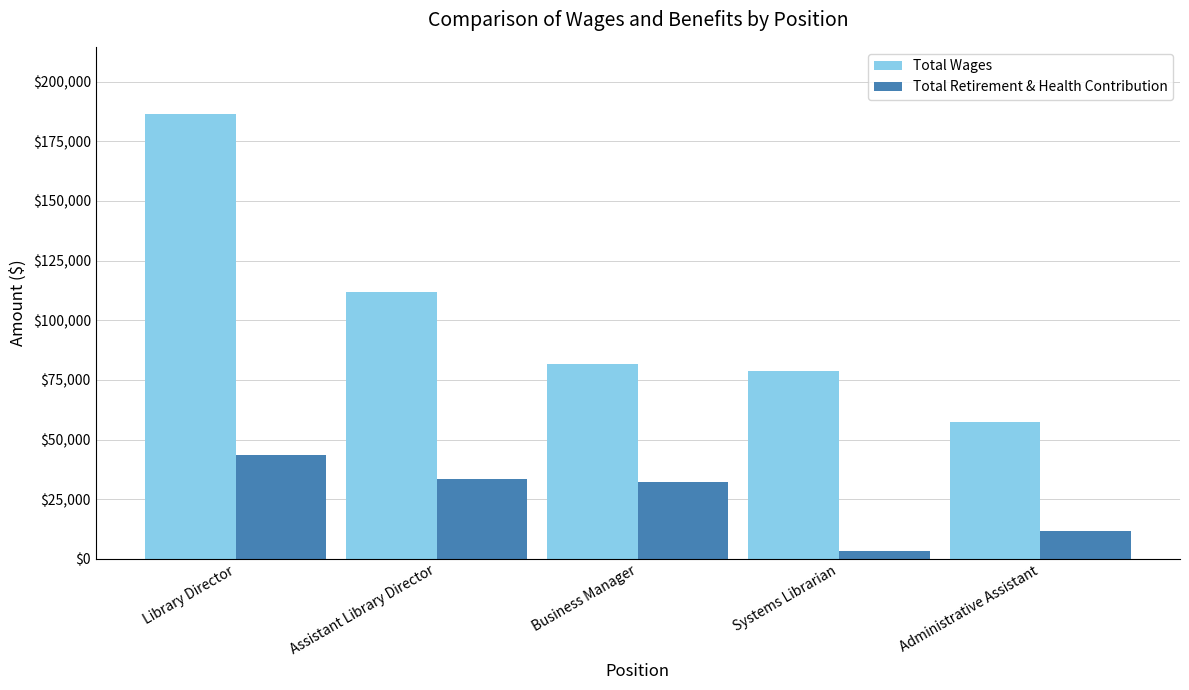

What is the average value of the Total Wages series?

103138